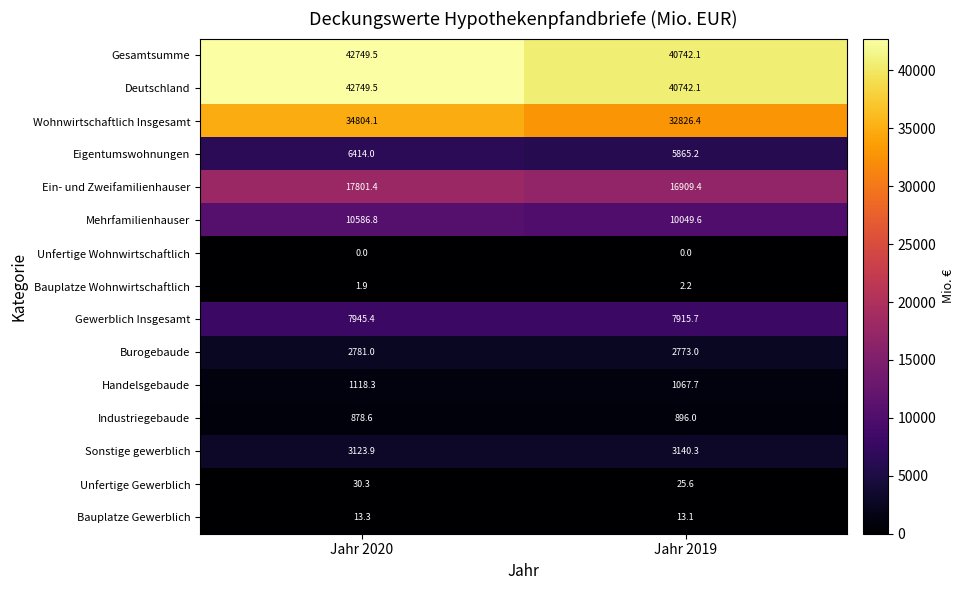

True or false: Sonstige gewerblich has a value of 3123.9 at Jahr 2020.

True